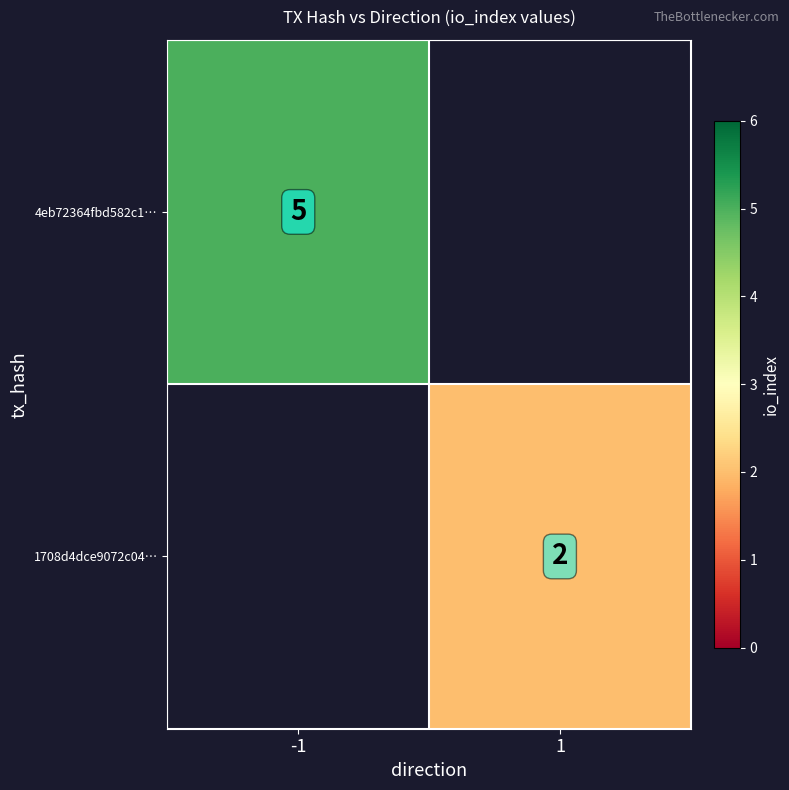

At how many categories does at least one series exceed 4?

1